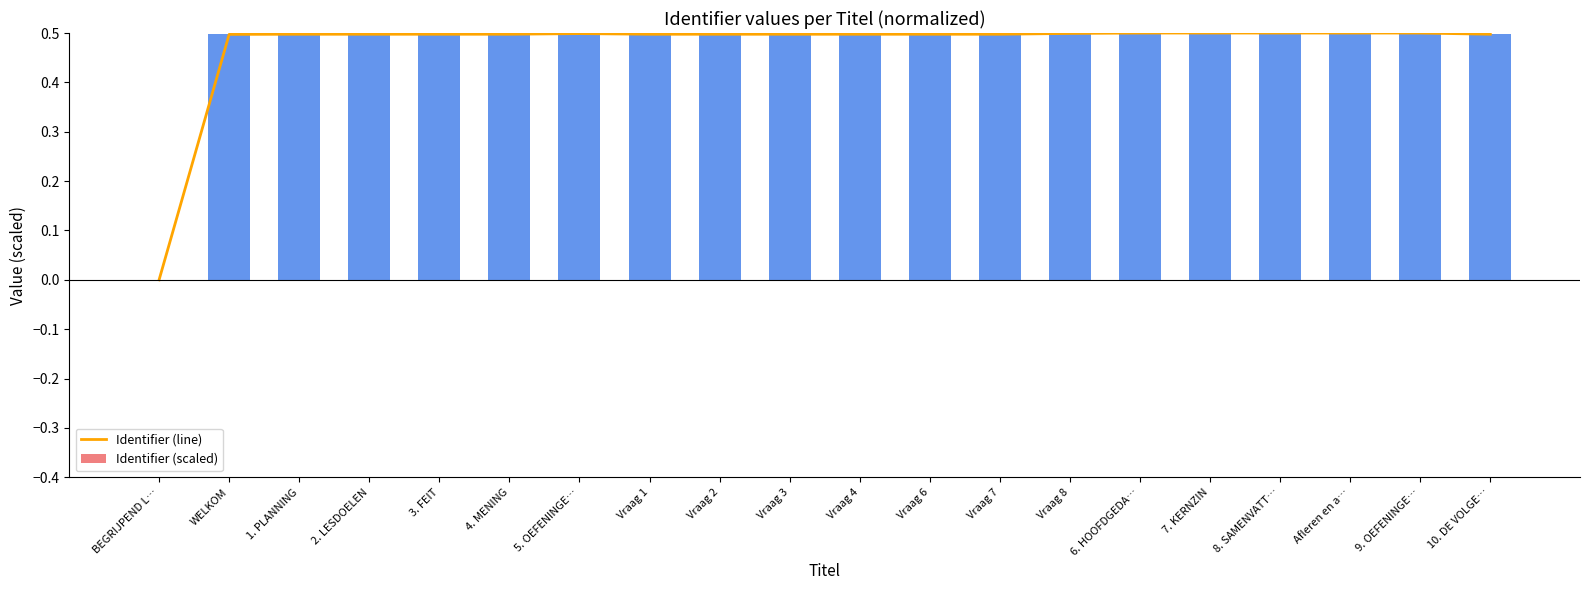

List the series in order of their peak value, lowest first.

Identifier (line), Identifier (scaled)